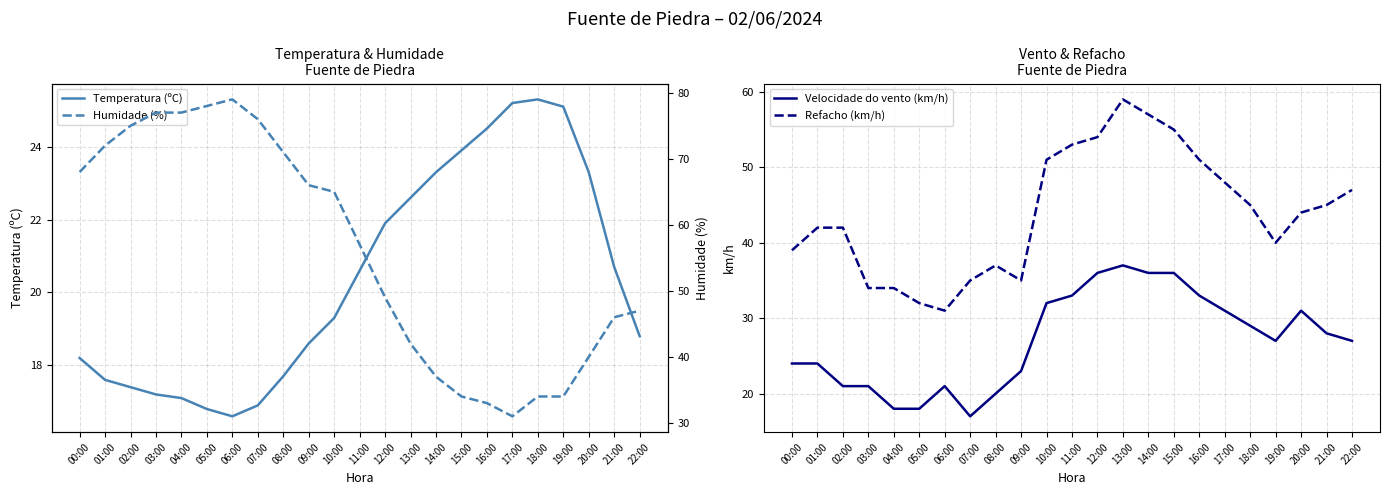

Between 12:00 and 21:00, which series saw the biggest shift?

Refacho (km/h)